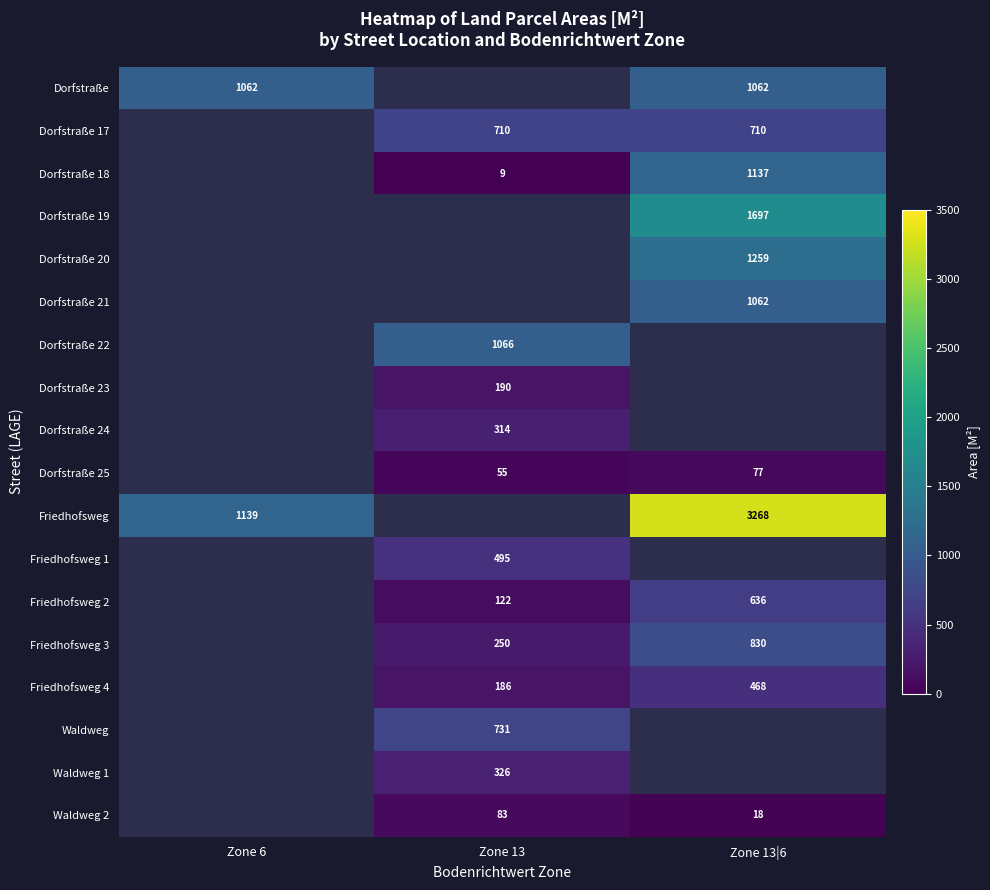

At which category does the chart reach its peak across all series?

Zone 13|6